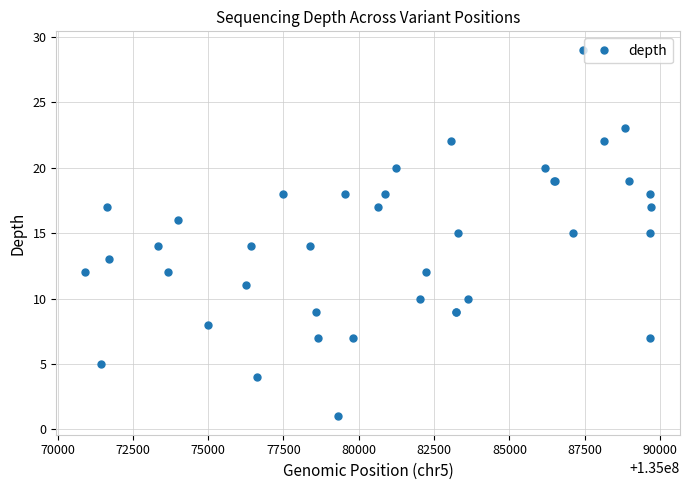

Reading left to right, extract all data points from this chart.

12	5	17	13	14	12	16	8	11	14	4	18	14	9	7	1	18	7	17	18	20	10	12	22	9	9	15	10	20	19	19	15	29	22	23	19	7	18	15	17